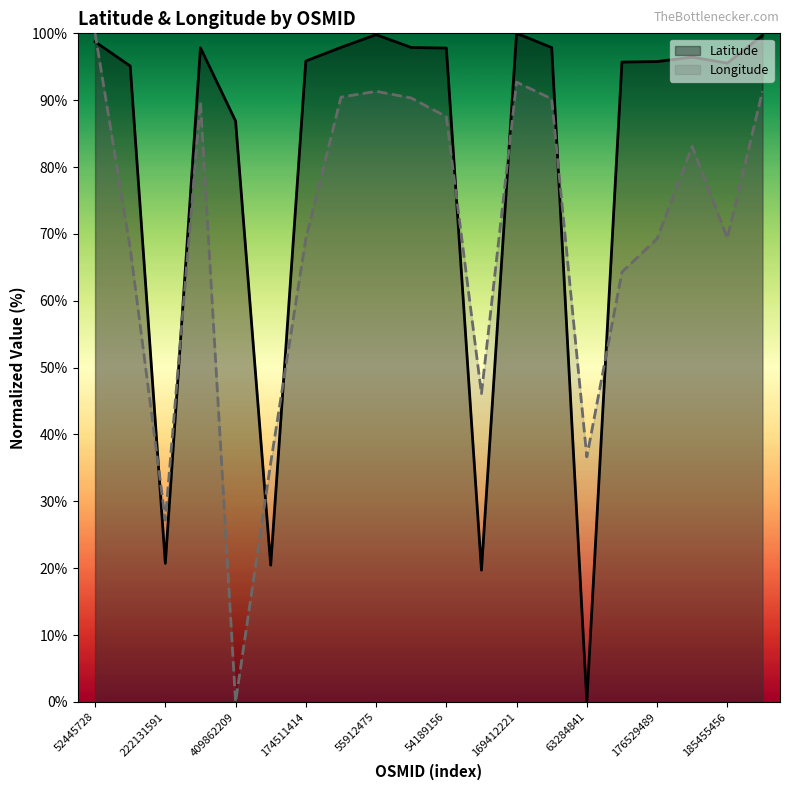

The value of Latitude at 174511414 is 151.8. True or false?

False